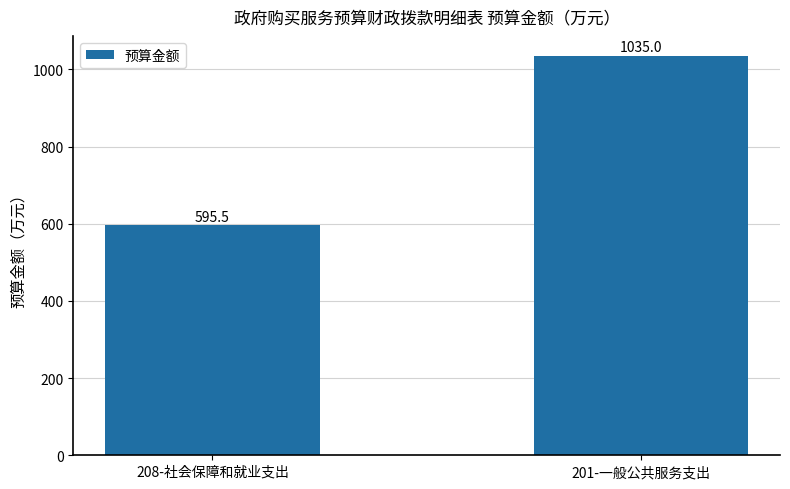

What is the value of the 2nd bar from the left?

1035.0